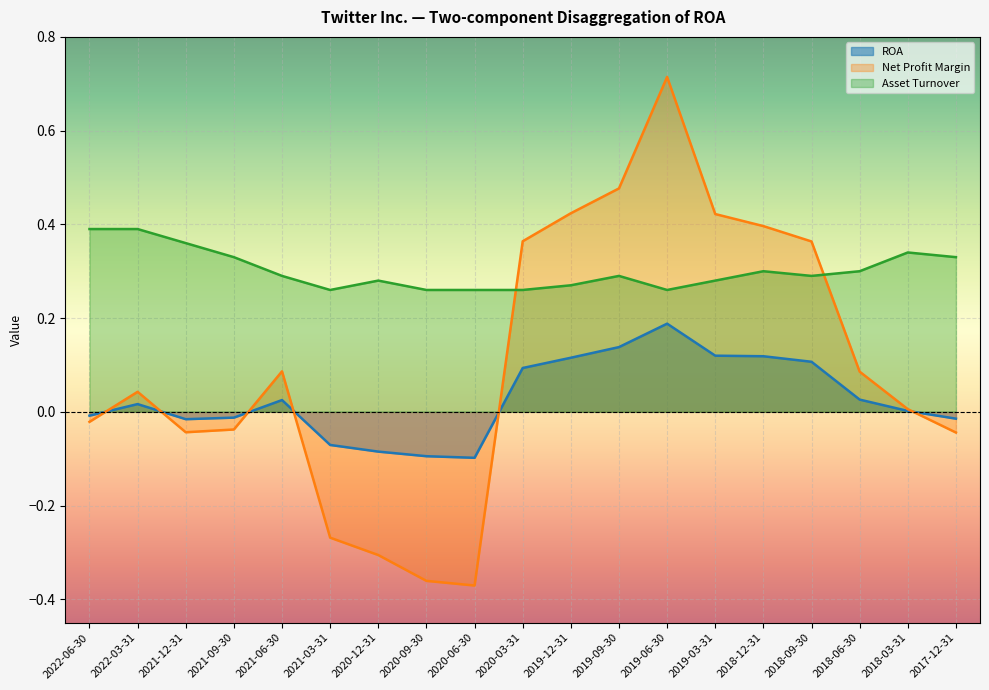

The value of ROA at 2020-06-30 is -0.2. True or false?

False